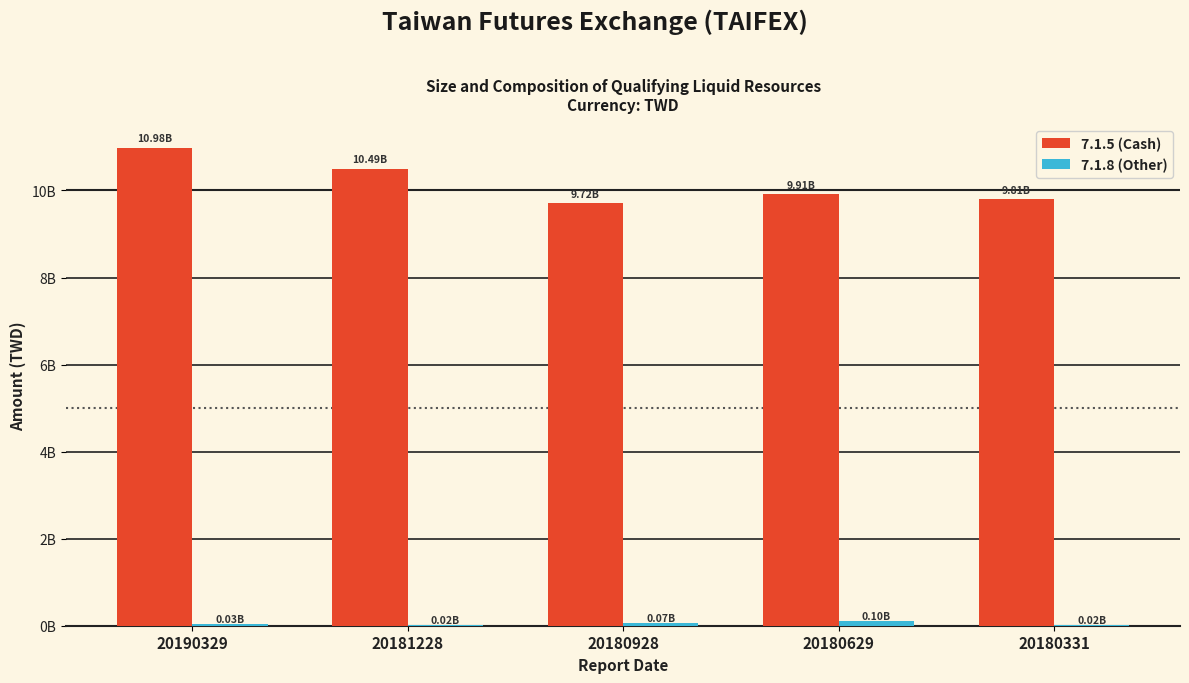

At how many categories does at least one series exceed 3553596305?

5